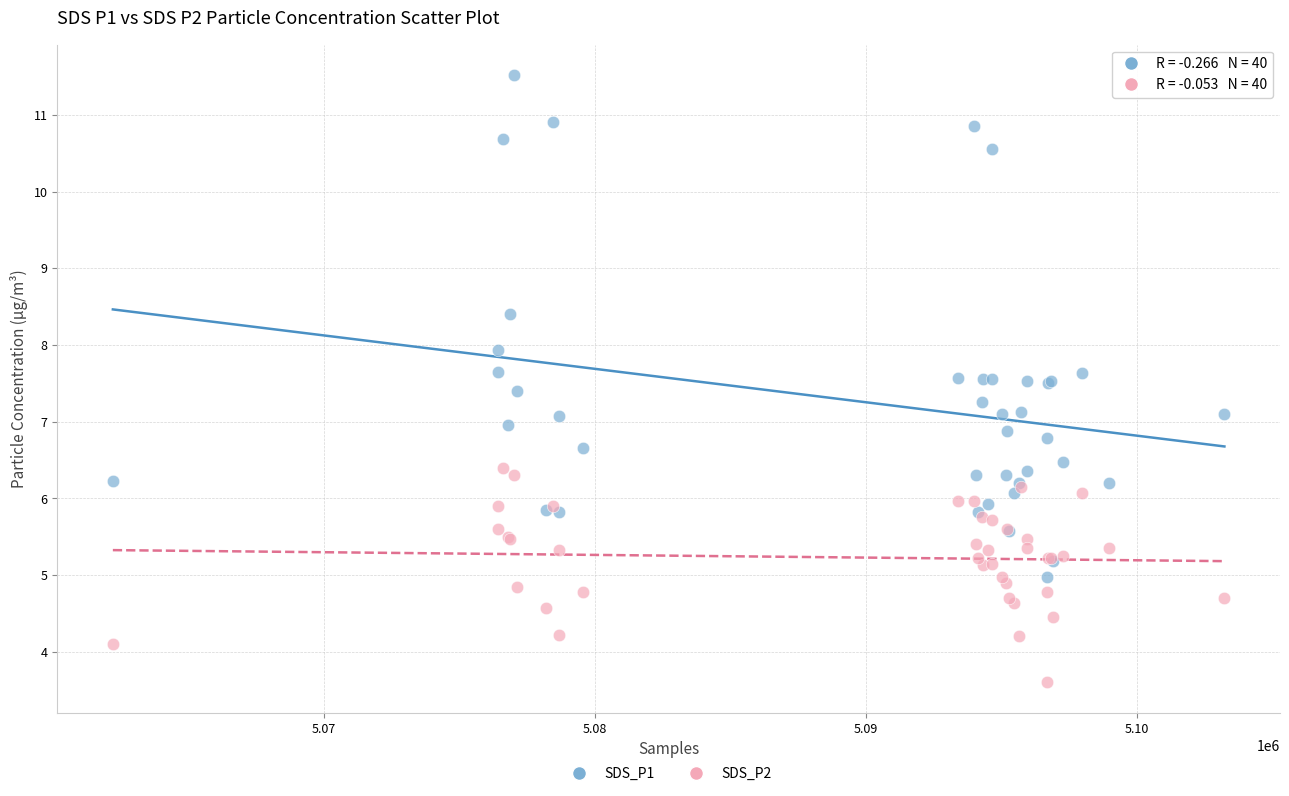

What are all the series names shown in the legend?

SDS_P1, SDS_P2